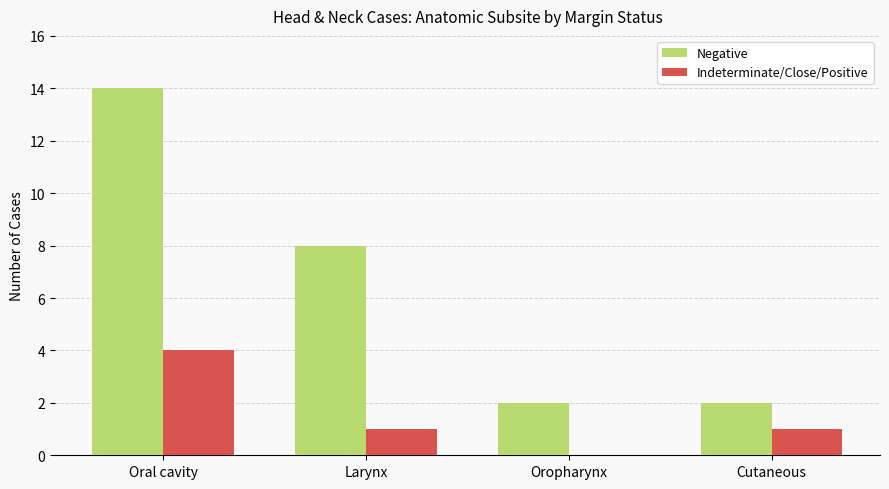

Which label corresponds to the largest value in the chart?

Oral cavity